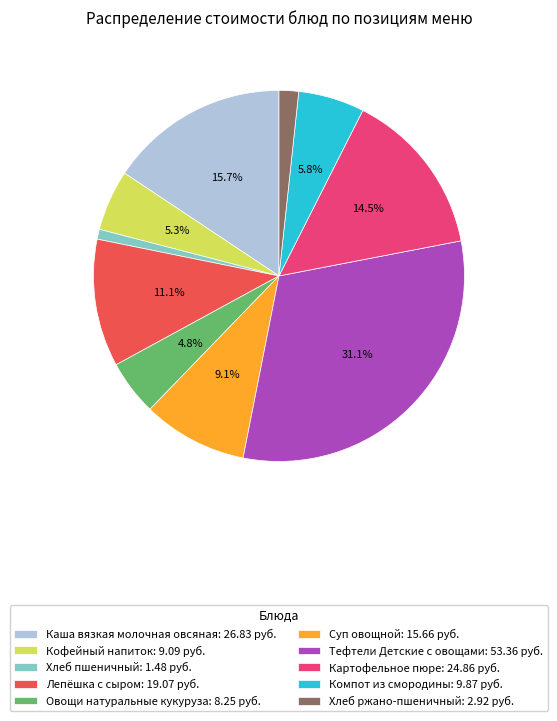

Which slice is the smallest?

Хлеб пшеничный